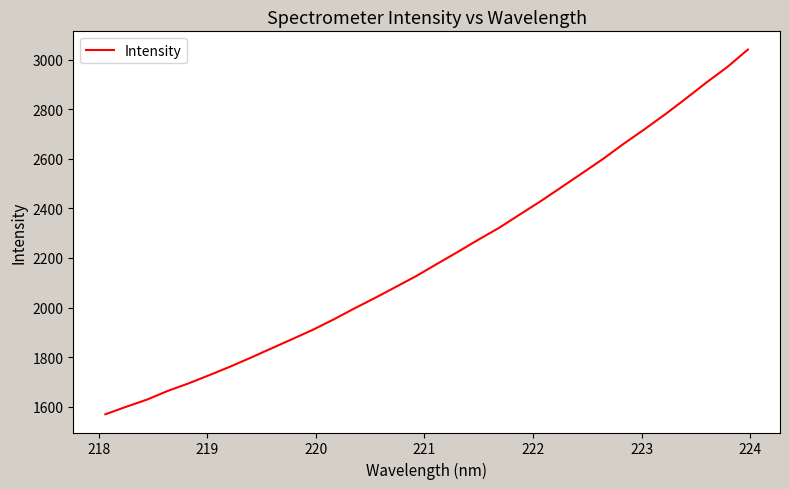

What is the difference between the maximum and minimum values?

1470.8